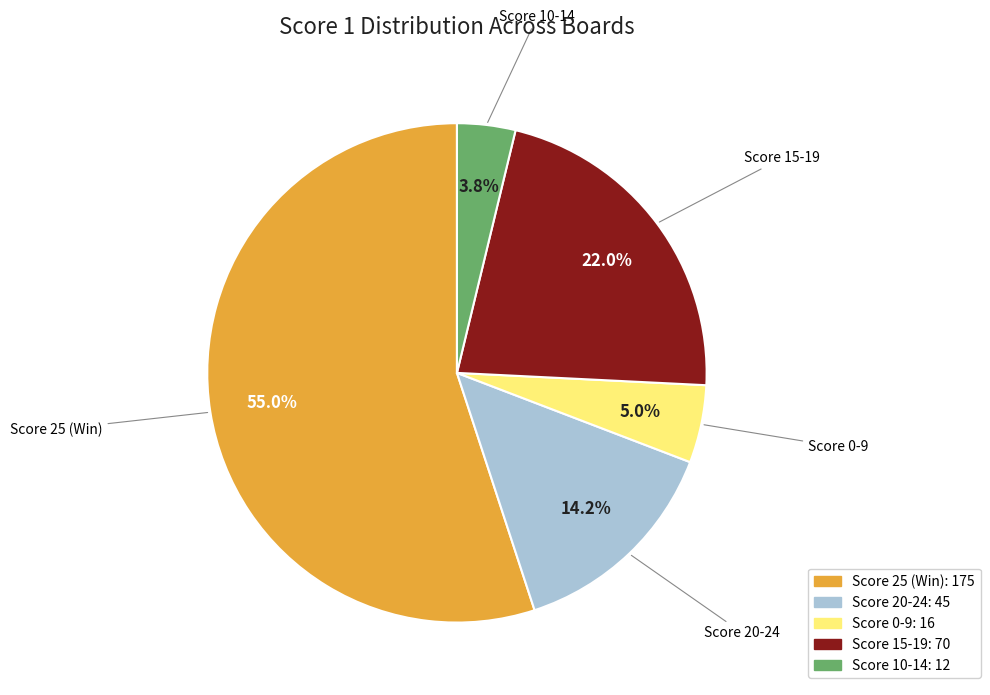

To the nearest percent, what is the average slice percentage?

20%